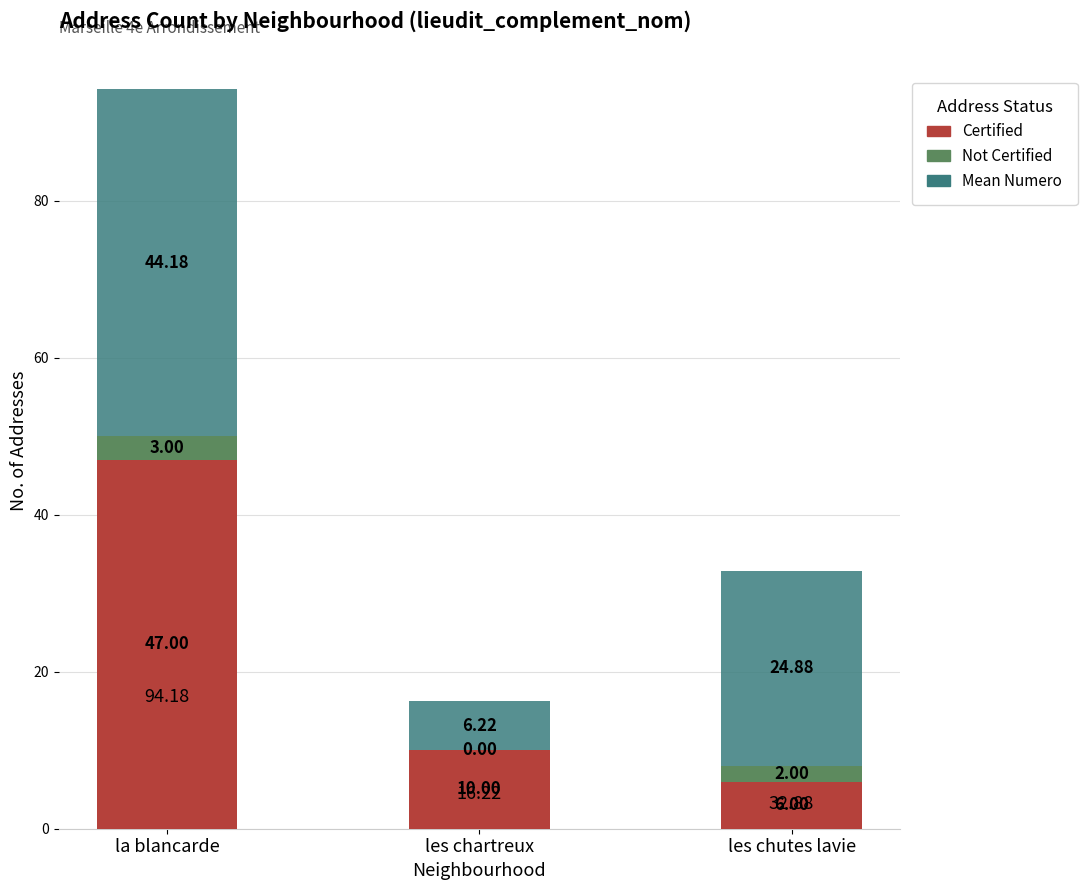

The value of Certified at les chutes lavie is 6.0. True or false?

True